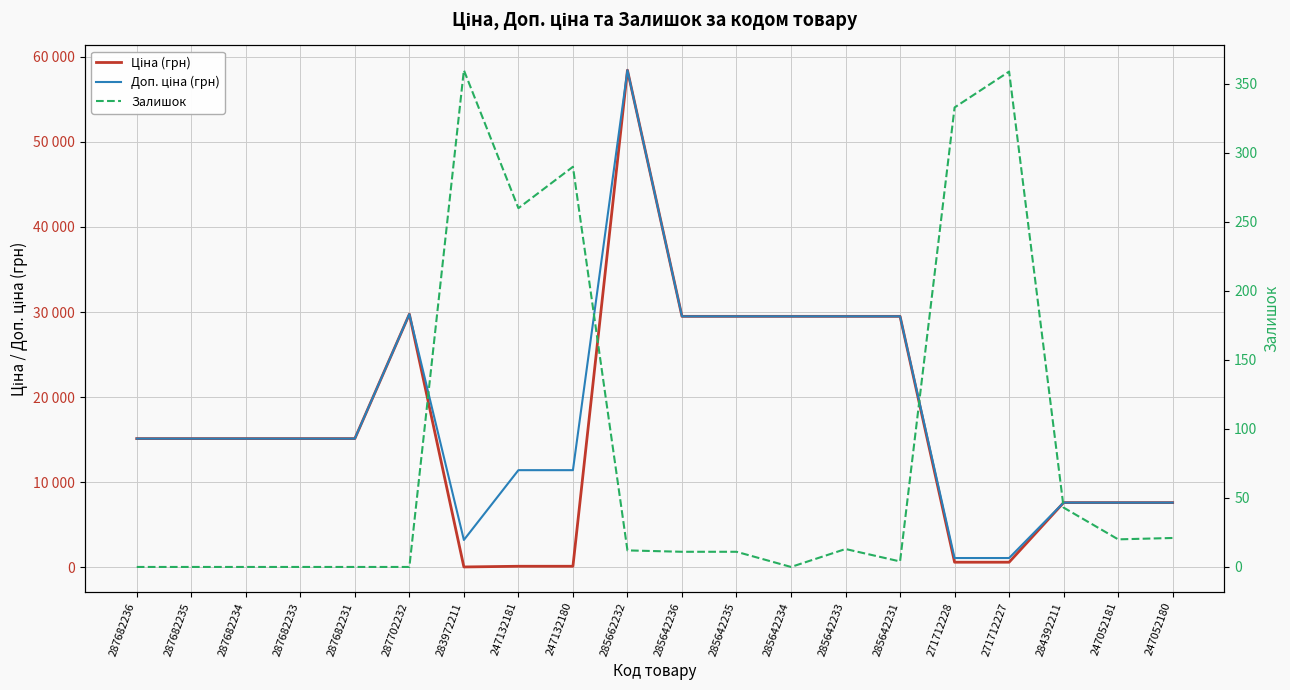

Which series has the widest spread of values?

Ціна (грн)